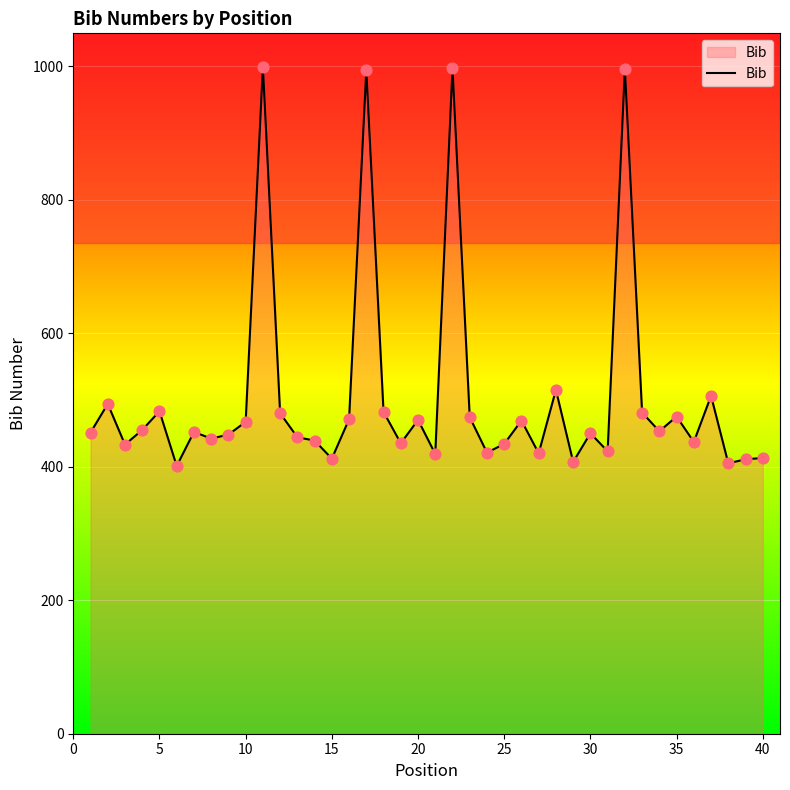

Is it true that Bib equals 190 at 25?

False